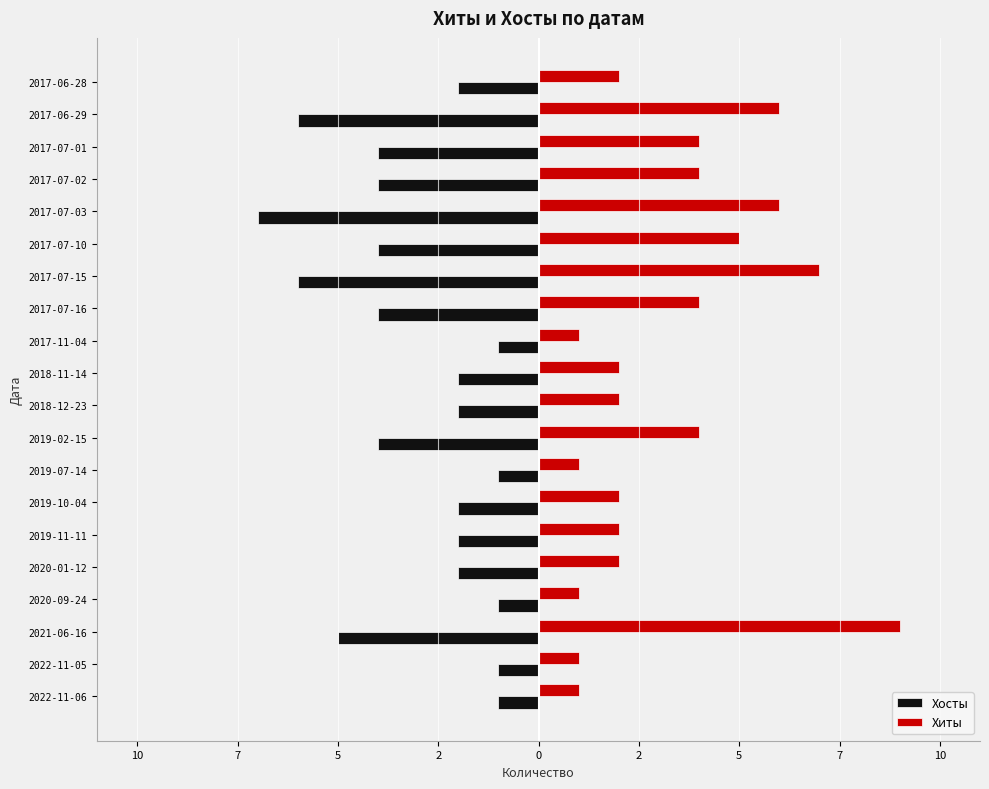

What is the difference between the second highest and second lowest values in the Хиты series?

6